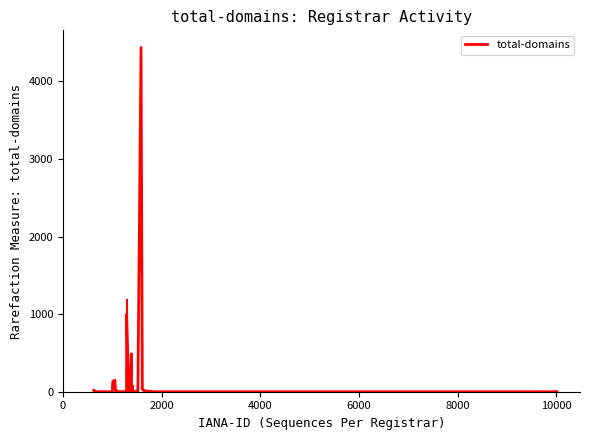

What is the maximum value shown in the chart?

4435